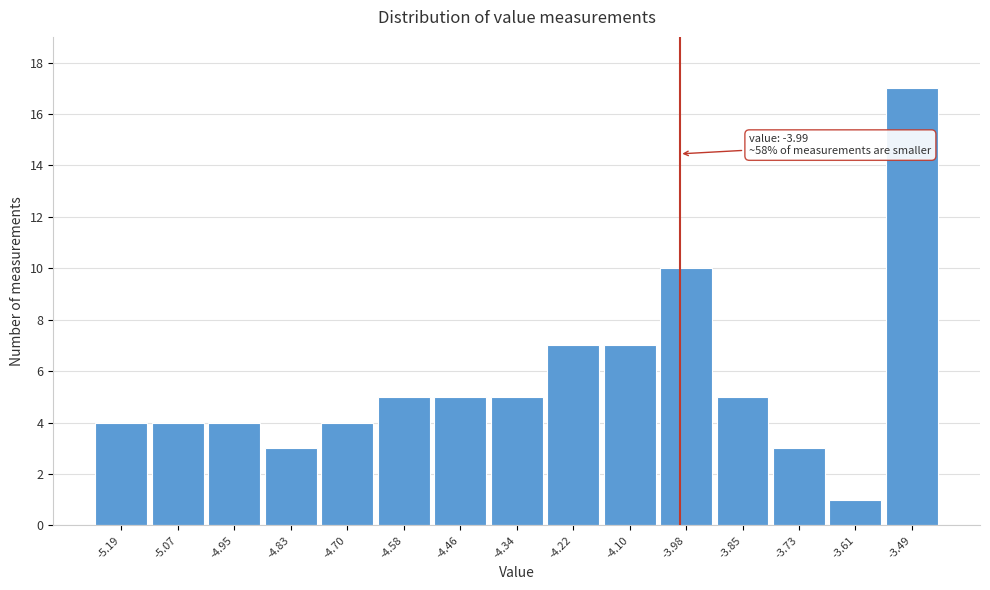

Which range on the x-axis has the tallest bar?

-3.56 to -3.42